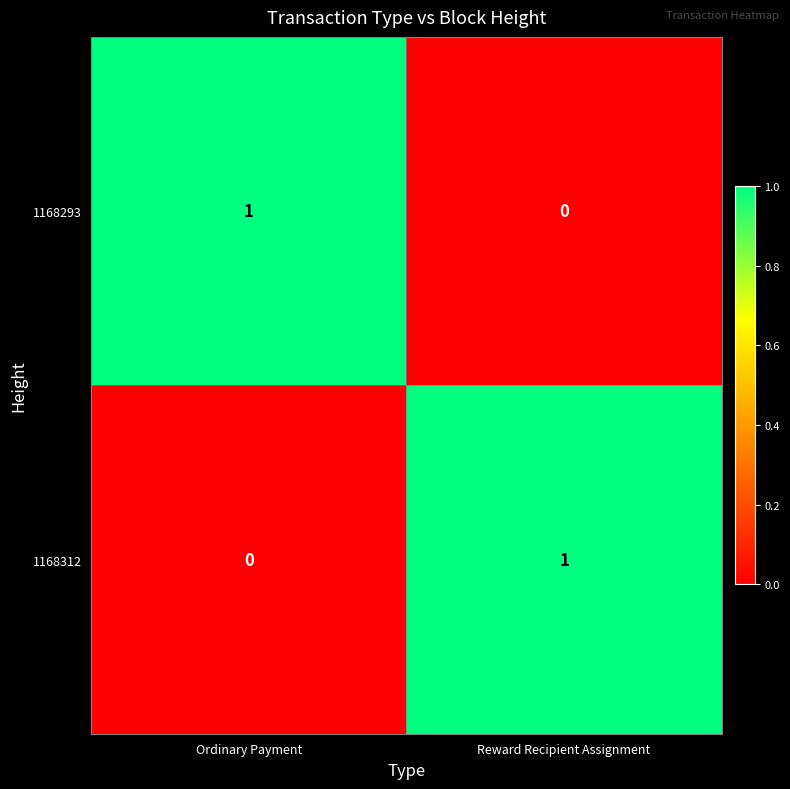

The 1168312 series shows 1 at Reward Recipient Assignment. True or false?

True